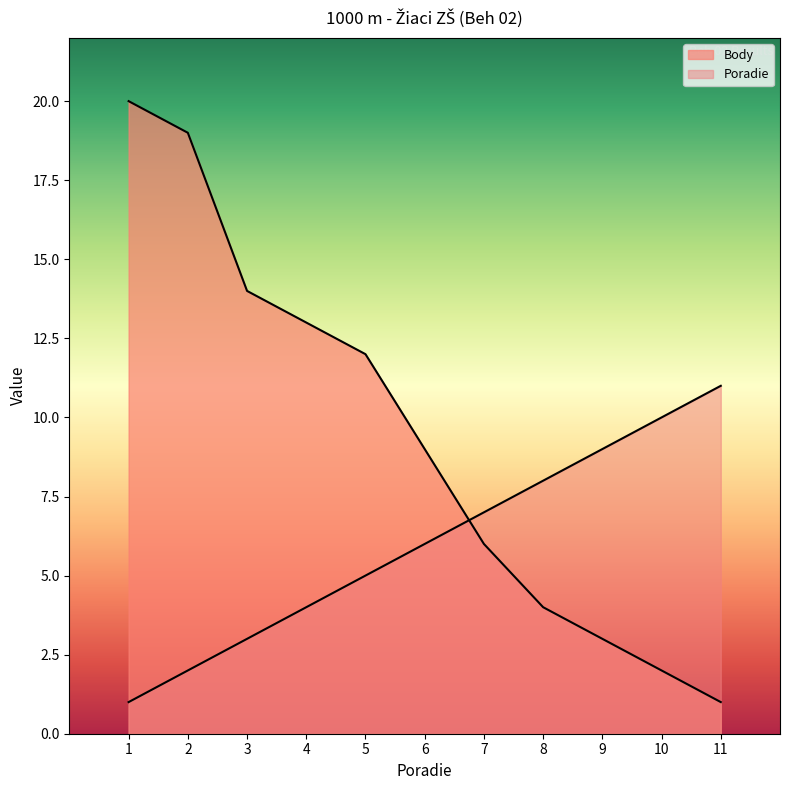

Reading right to left, what are all the values shown in this chart?

Poradie: 11	10	9	8	7	6	5	4	3	2	1
Body: 1	2	3	4	6	9	12	13	14	19	20